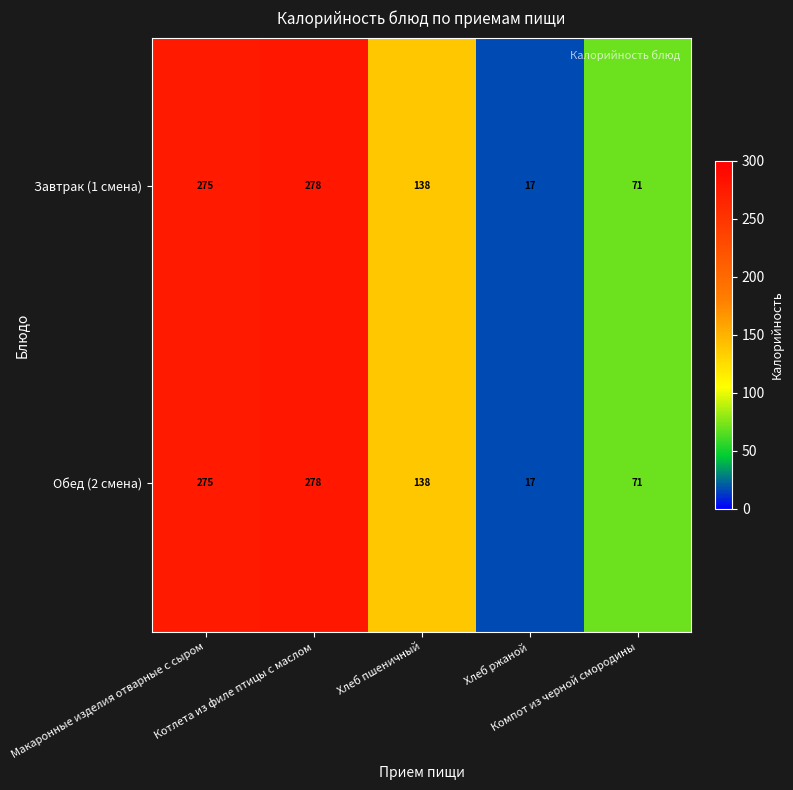

What is the average value of the Завтрак (1 смена) series?

156